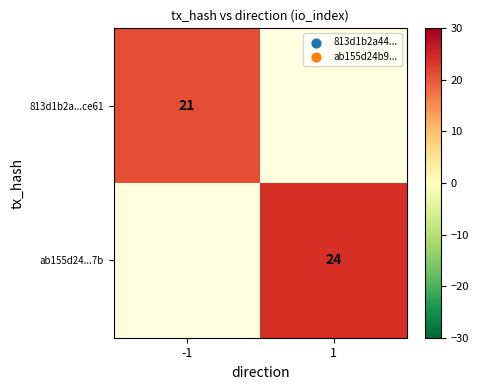

The value of ab155d24...7b at 1 is 24. True or false?

True